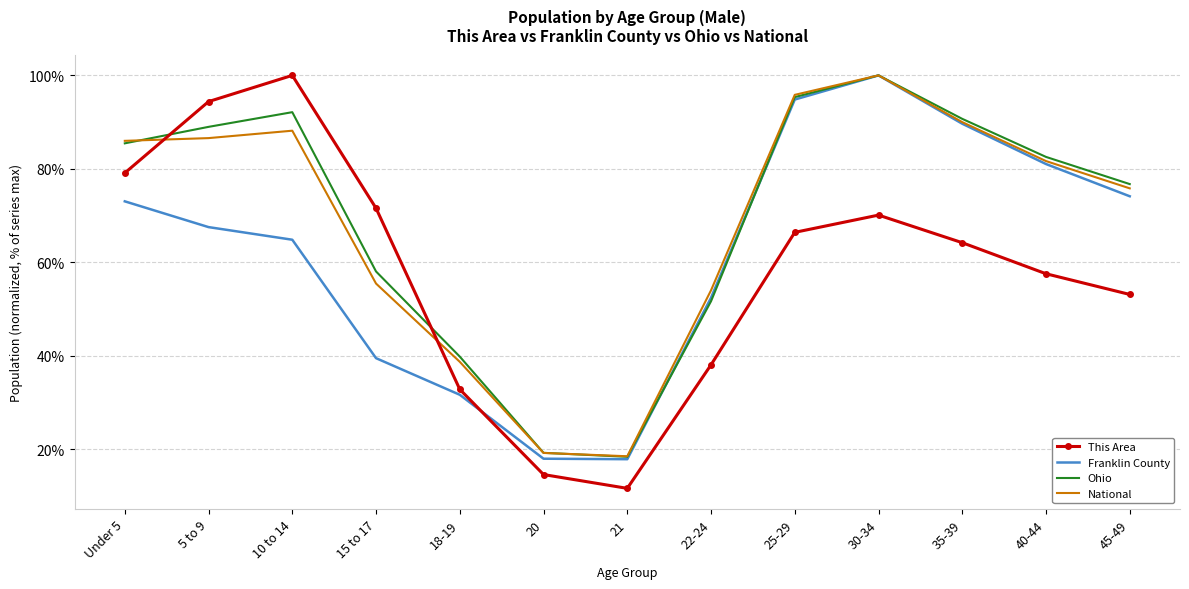

The value of This Area at 15 to 17 is 71.6. True or false?

True